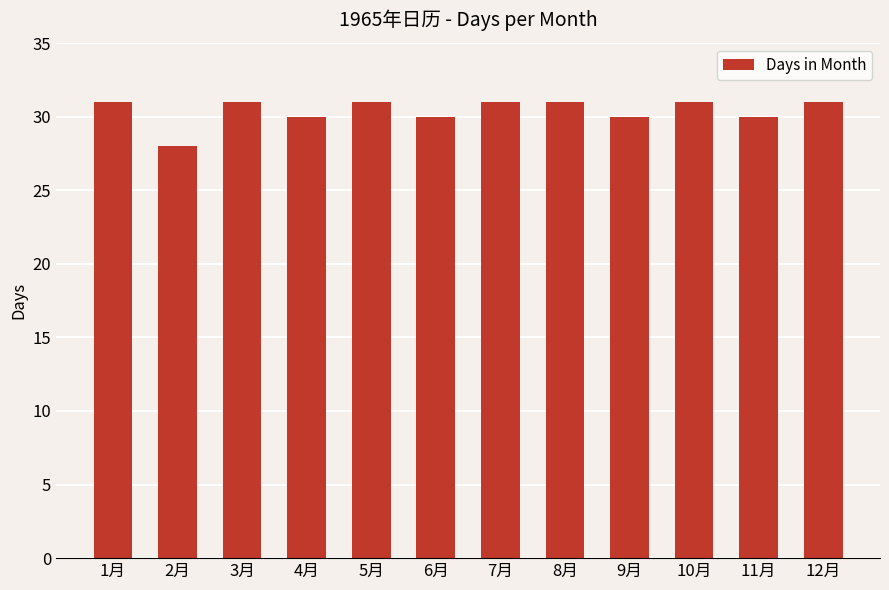

Read the value at 11月.

30